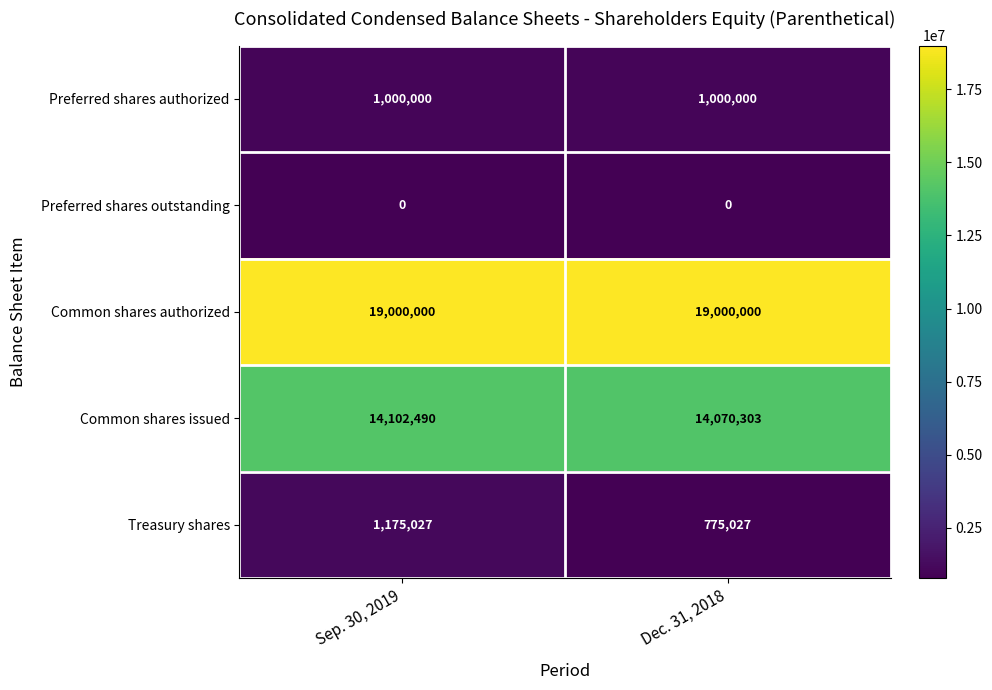

Reading left to right, list all the values displayed in this chart.

Preferred shares authorized: Sep. 30, 2019=1000000	Dec. 31, 2018=1000000
Preferred shares outstanding: Sep. 30, 2019=0	Dec. 31, 2018=0
Common shares authorized: Sep. 30, 2019=19000000	Dec. 31, 2018=19000000
Common shares issued: Sep. 30, 2019=14102490	Dec. 31, 2018=14070303
Treasury shares: Sep. 30, 2019=1175027	Dec. 31, 2018=775027